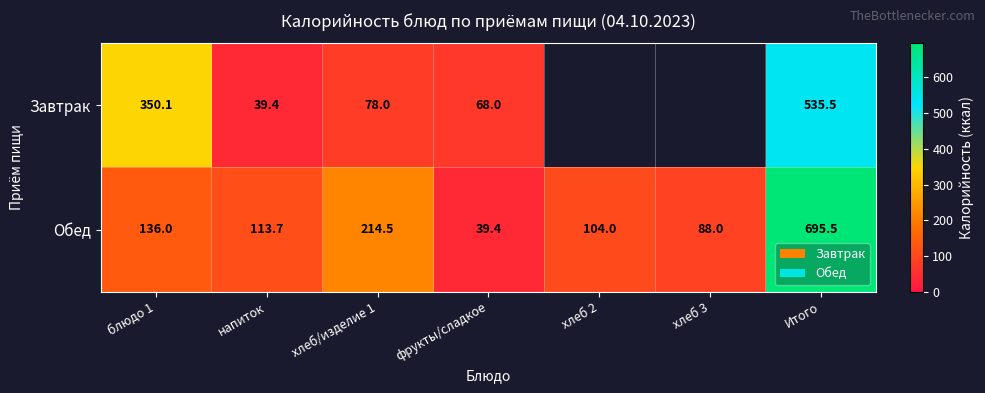

What is the maximum value shown in the chart?

695.5